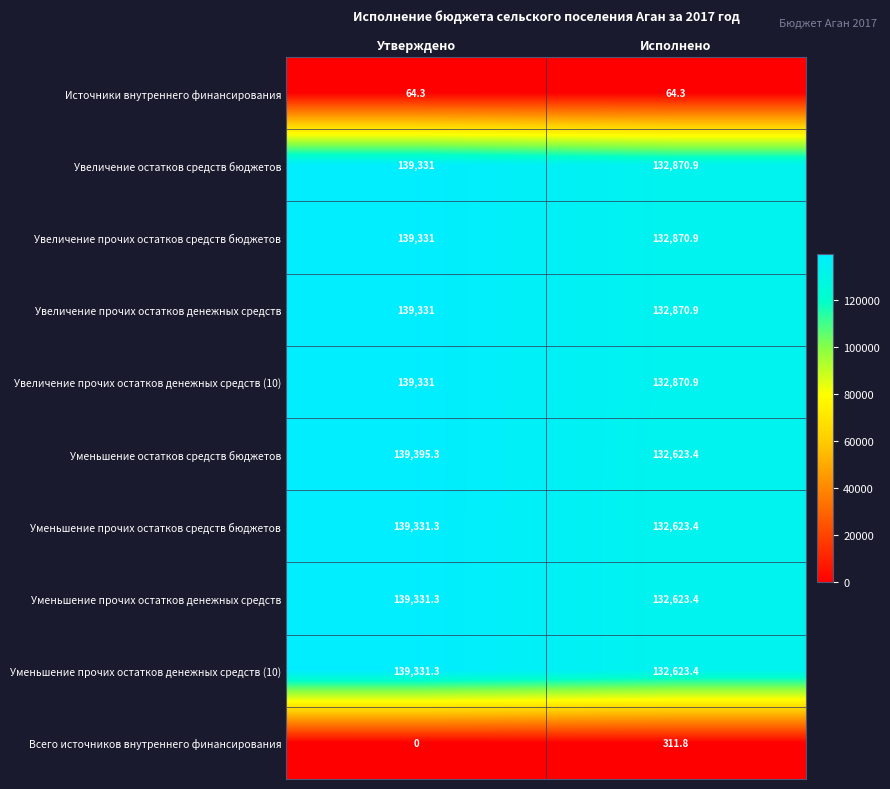

How many series are shown in this chart?

10